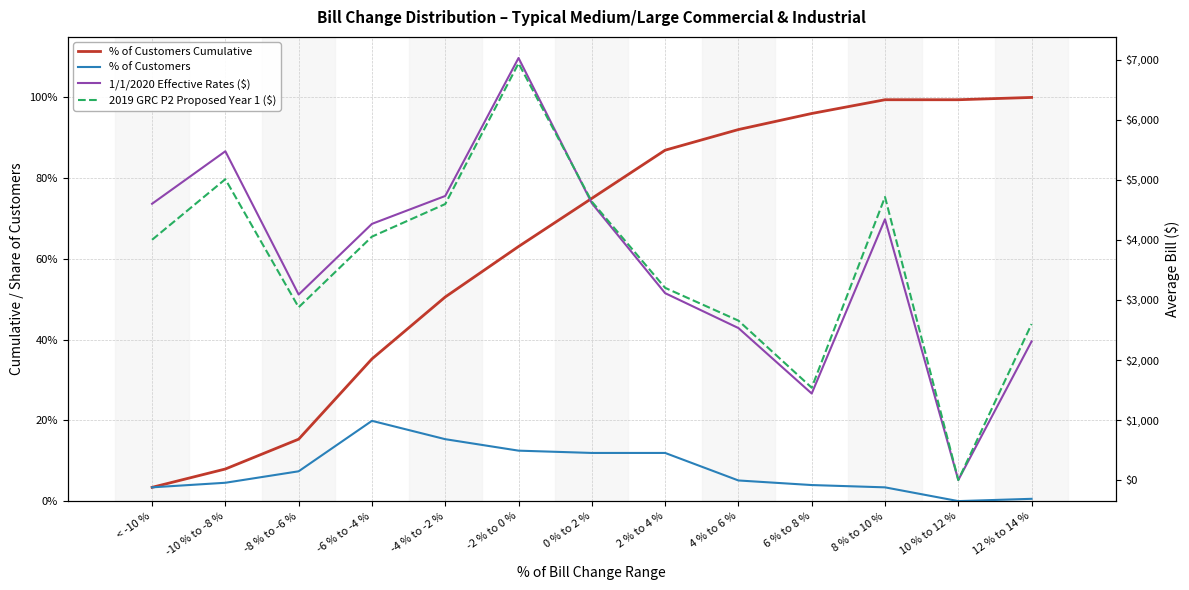

How many lines are shown in the chart?

4